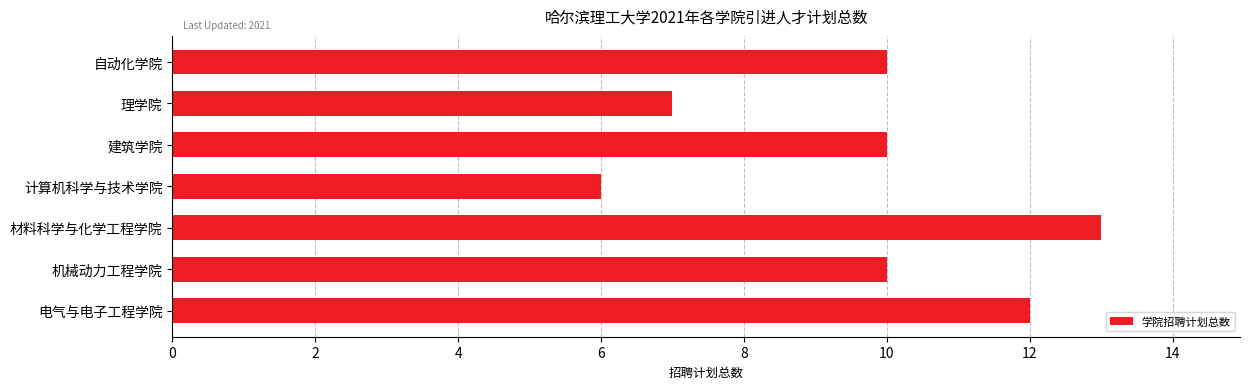

Does the chart contain stacked bars?

No